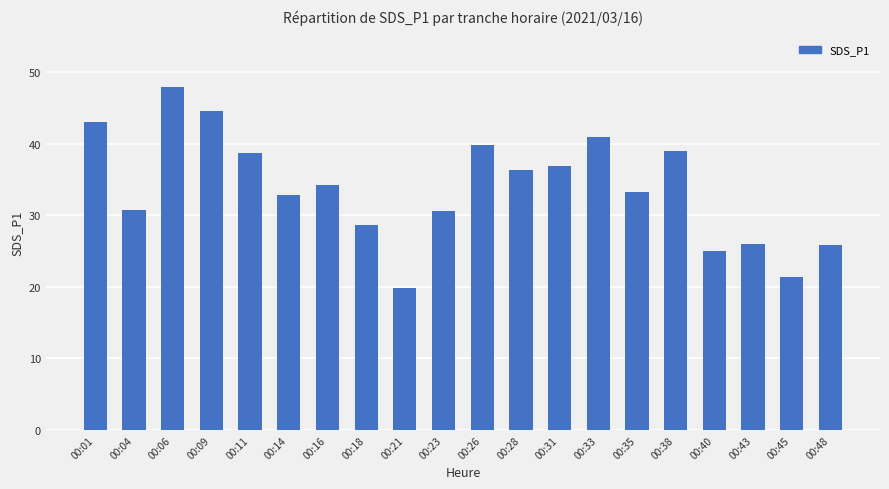

Where does the data first go above 34?

00:01